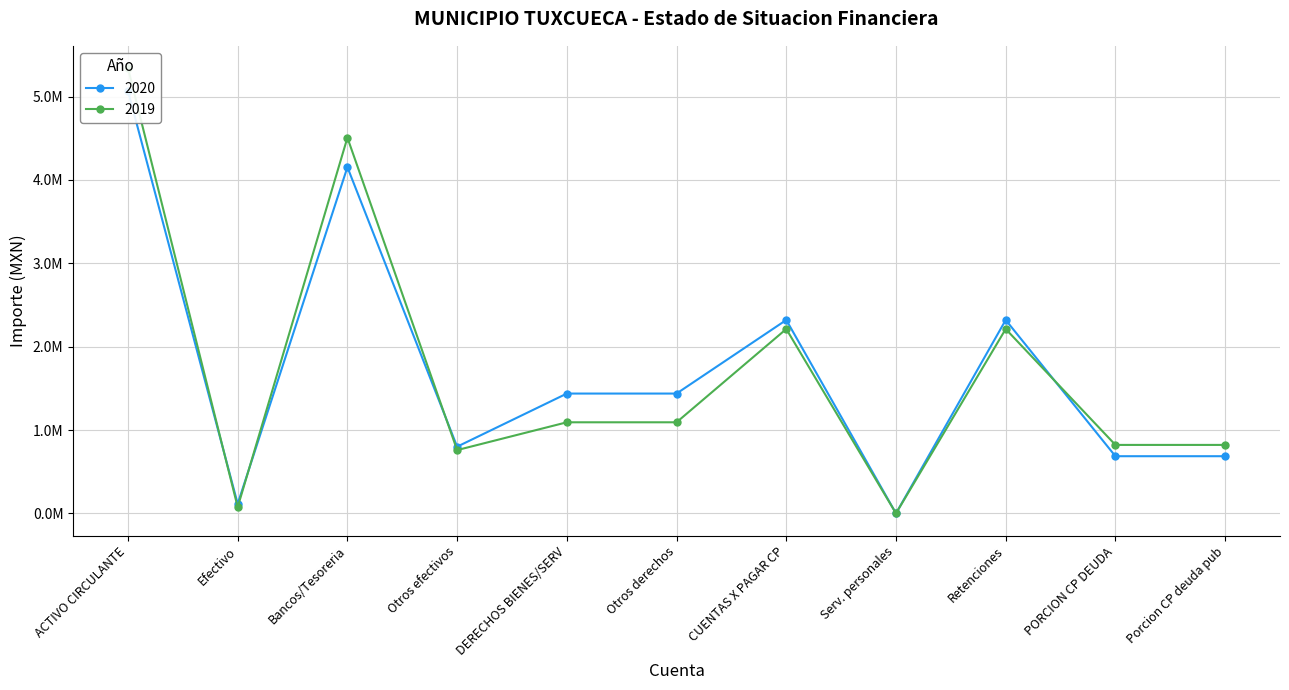

Reading left to right, extract all data points from this chart.

2020: 5067602.2	114981.1	4152474.6	800146.5	1437247.1	1437247.1	2319720.2	90.8	2319629.4	685799.8	685799.8
2019: 5340694.9	75674.0	4505910.7	759110.2	1092618.2	1092618.2	2211467.9	90.8	2211377.1	821220.4	821220.4